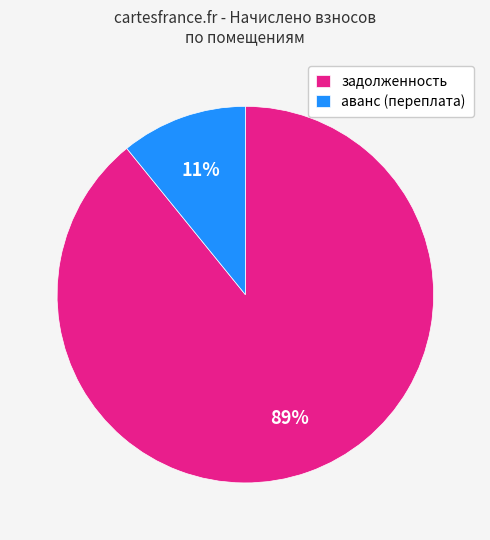

To the nearest percent, what portion does аванс (переплата) represent?

11%